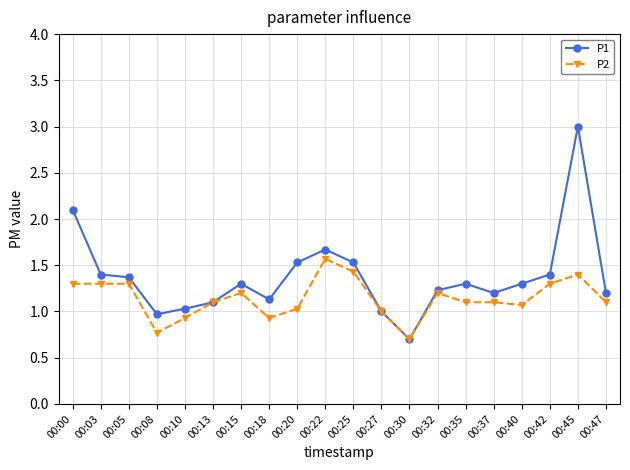

What is the lowest value of the P2 series?

0.7